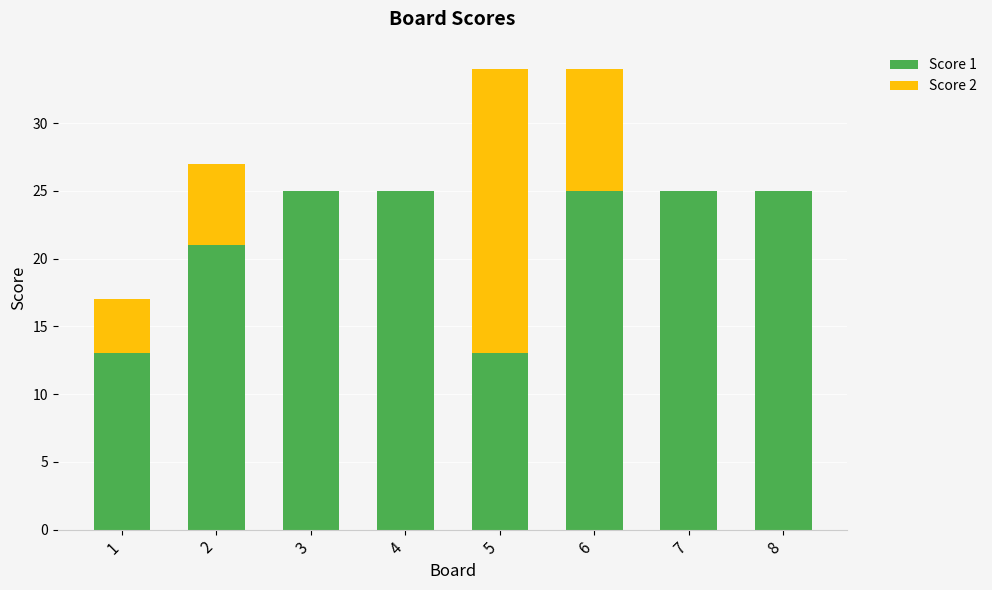

Is it true that Score 1 equals 7 at 4?

False